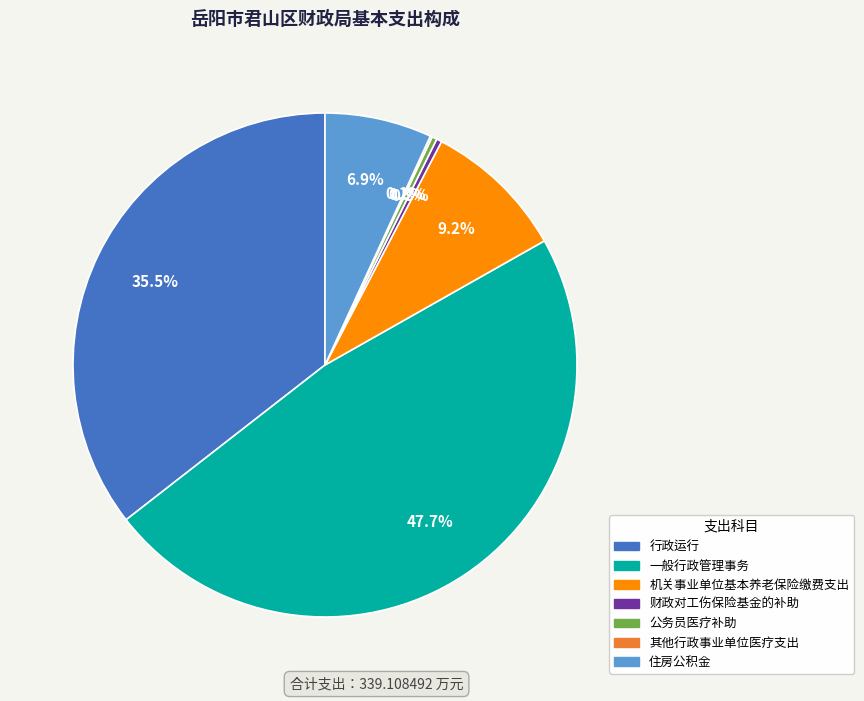

To the nearest percent, what portion does 住房公积金 represent?

7%